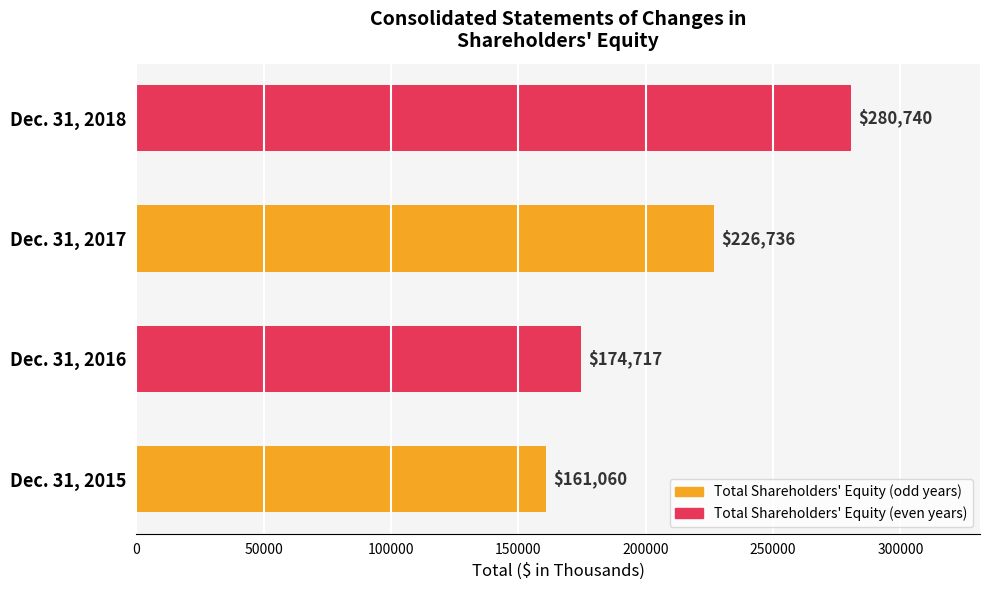

Approximately how many times larger is the value at Dec. 31, 2018 compared to Dec. 31, 2017?

1.2